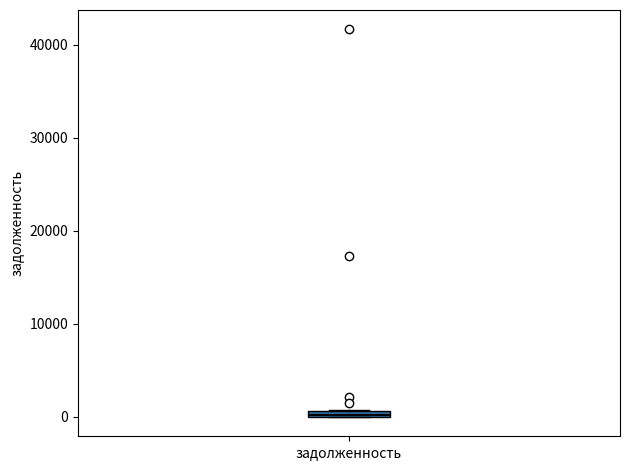

Where is the upper edge of the box for задолженность on the y-axis? The values are not printed on the chart, so give them approximately, as read against the axis.

1000